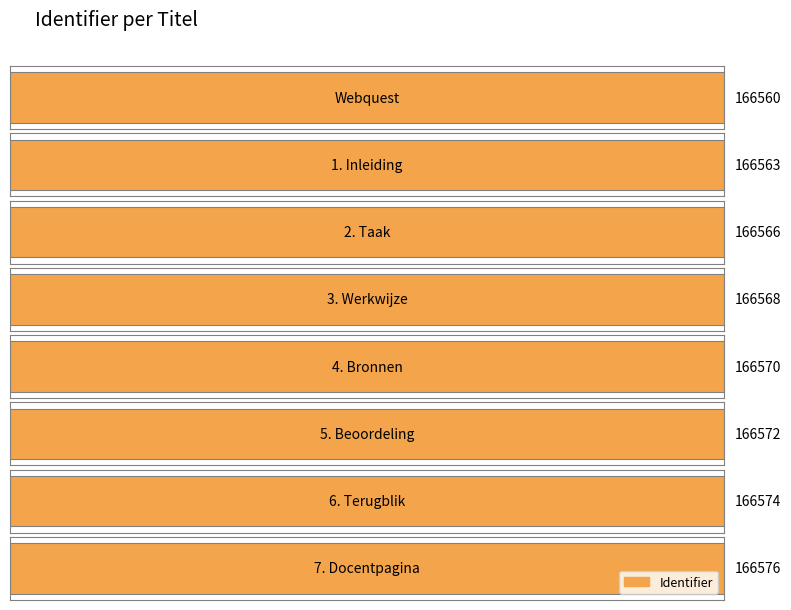

Rank the categories by value from highest to lowest.

7. Docentpagina, 6. Terugblik, 5. Beoordeling, 4. Bronnen, 3. Werkwijze, 2. Taak, 1. Inleiding, Webquest